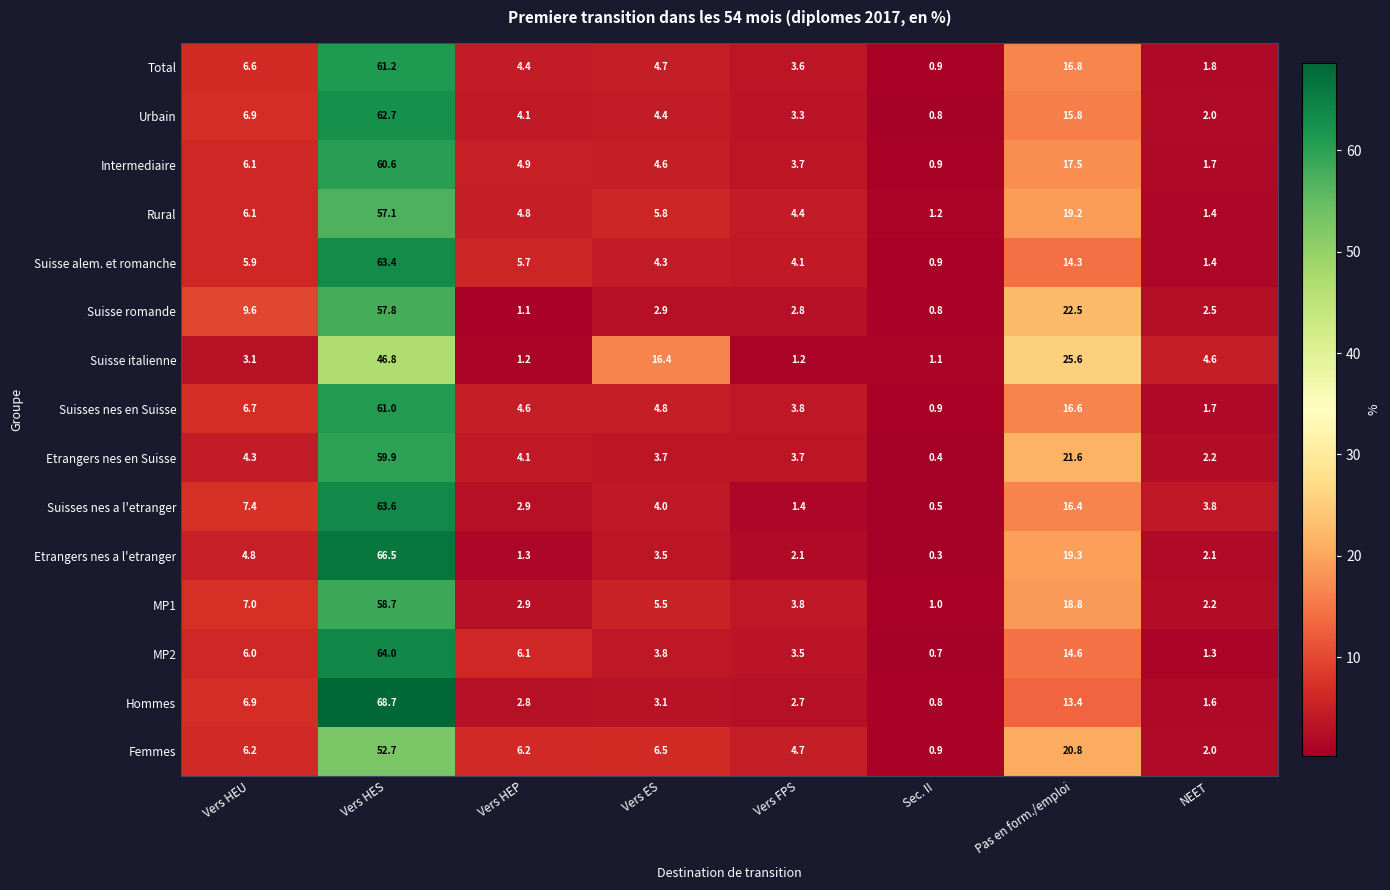

At how many categories does at least one series exceed 21?

2